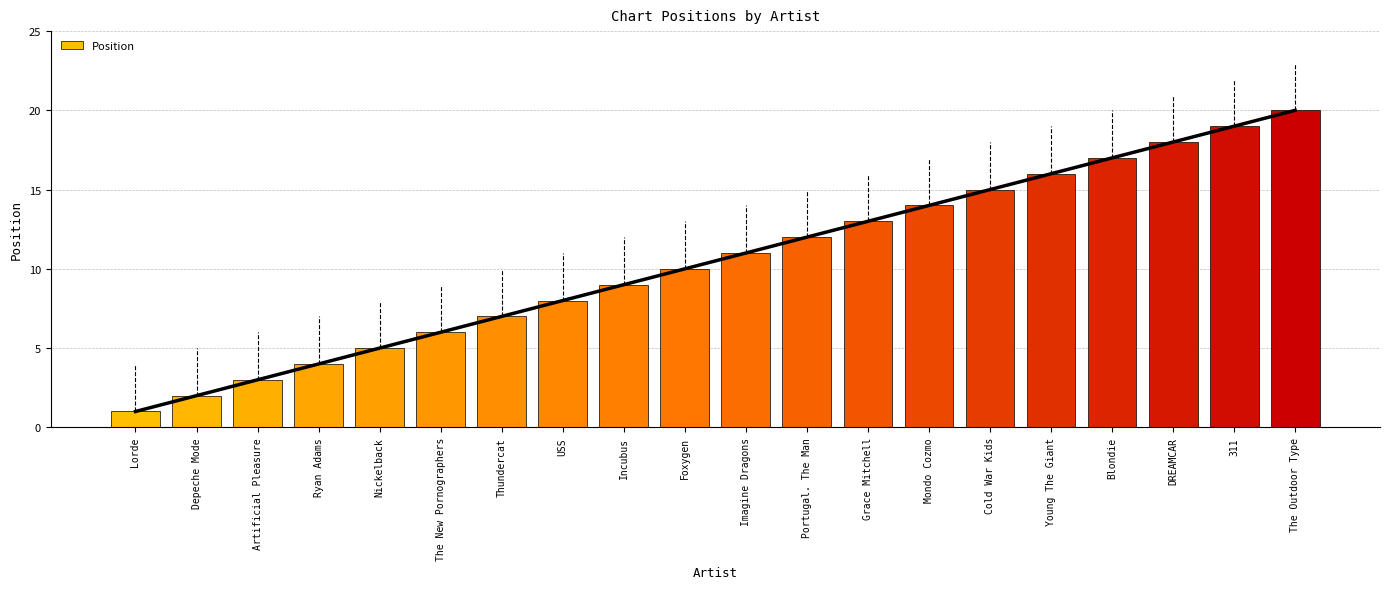

Are the bars grouped side by side (vs. stacked)?

No